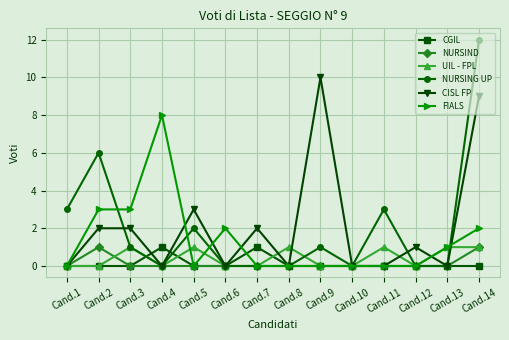

Is the value of CGIL at Cand.8 greater than the value of FIALS at Cand.14?

No